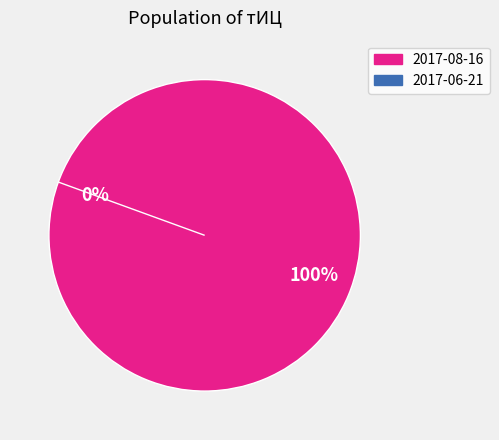

Rank the categories by value from lowest to highest.

2017-06-21, 2017-08-16